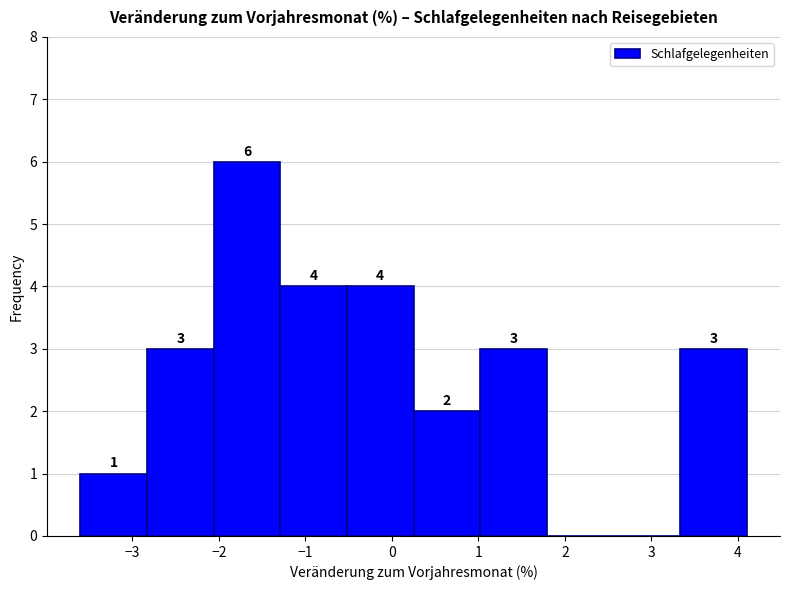

Which range on the x-axis has the tallest bar?

-2.06 to -1.29